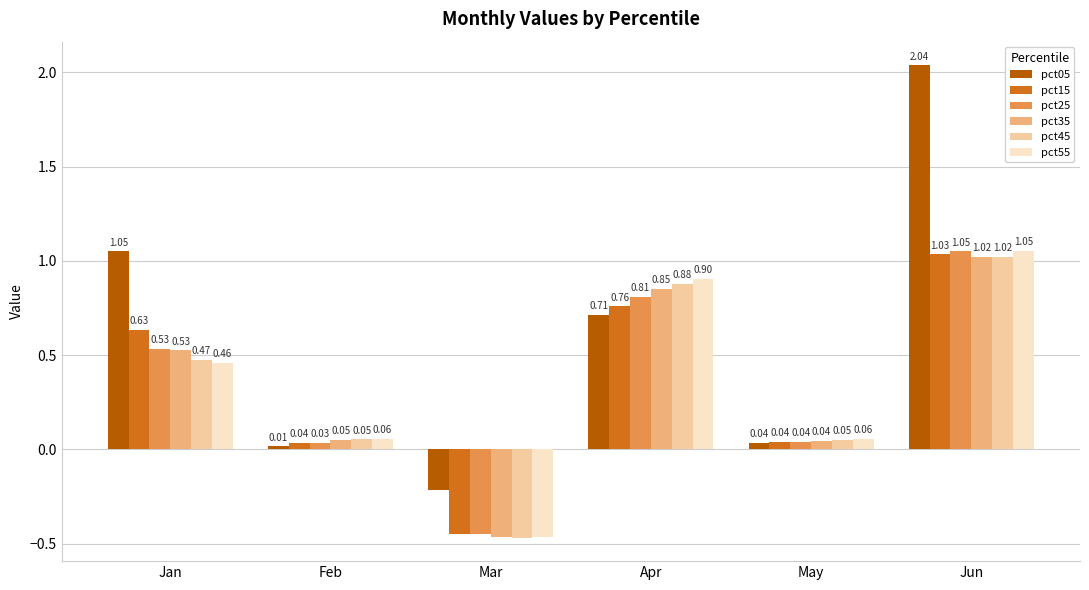

At which label does pct45 first exceed 0?

Jan